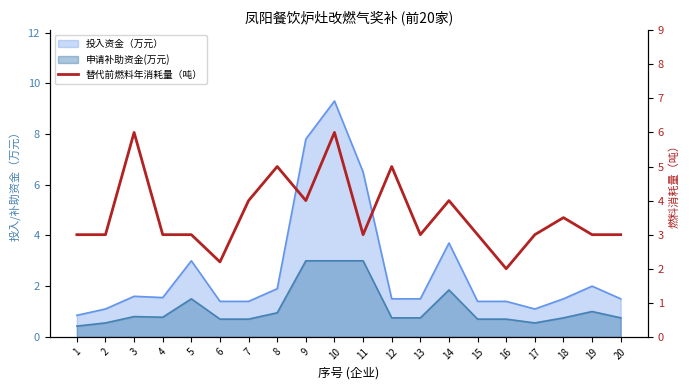

The chart shows a value of 3.0 at 17. True or false?

True